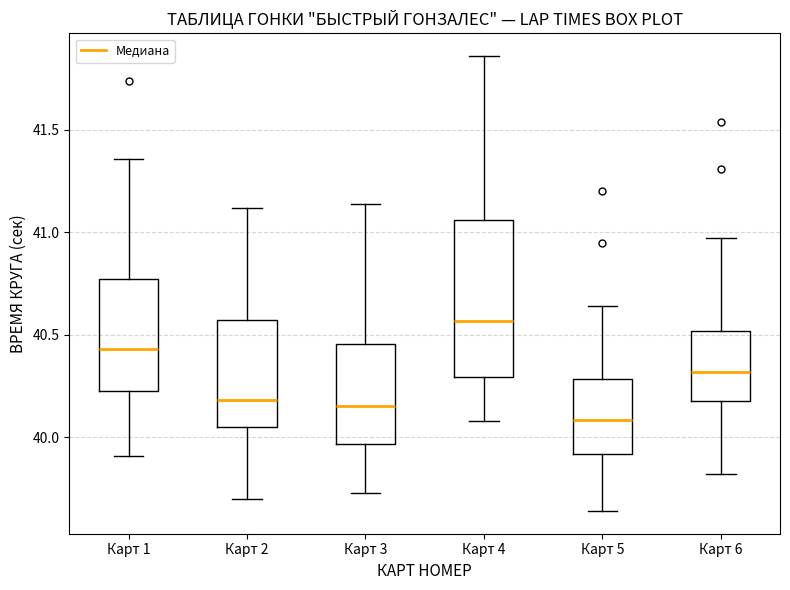

Which box is the tallest, from its lower edge to its upper edge?

Карт 4